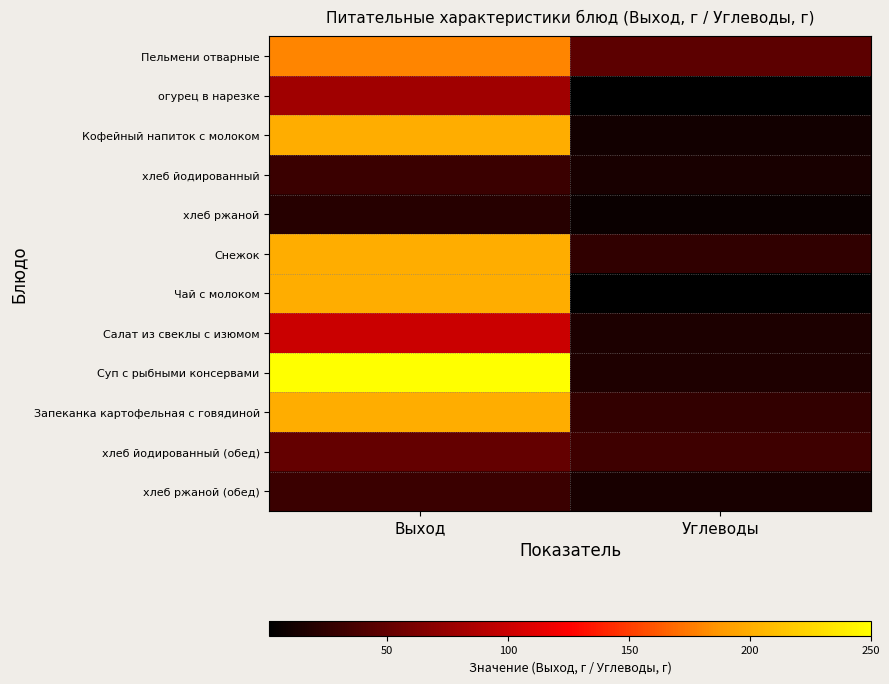

At which category is the sum across all series the highest?

Выход